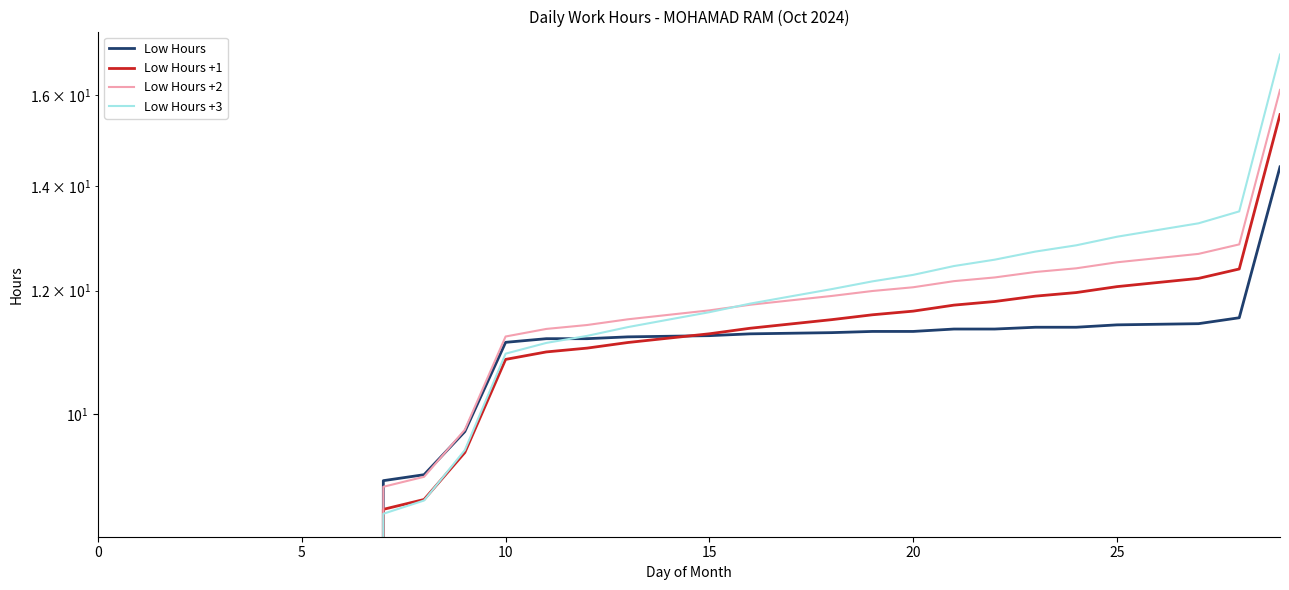

True or false: Low Hours has a value of 17.7 at 13.

False